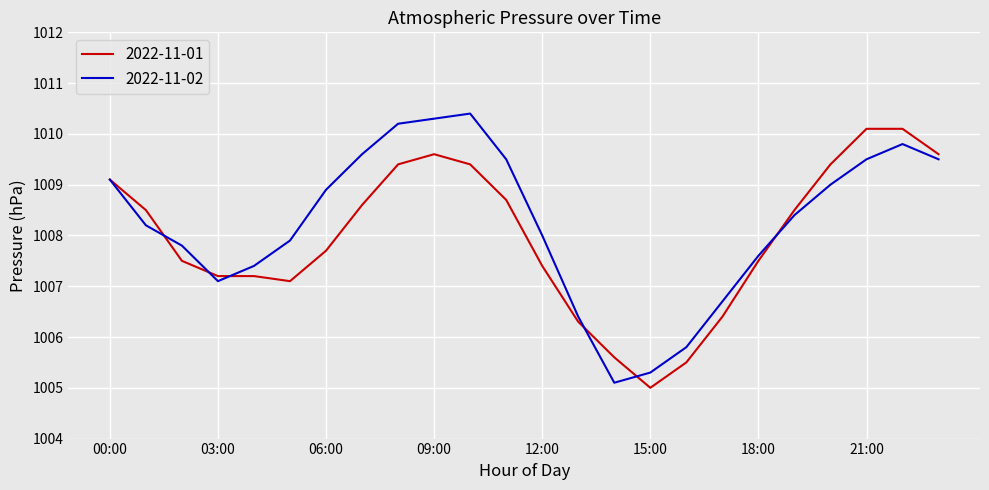

What is the greatest value displayed?

1010.4